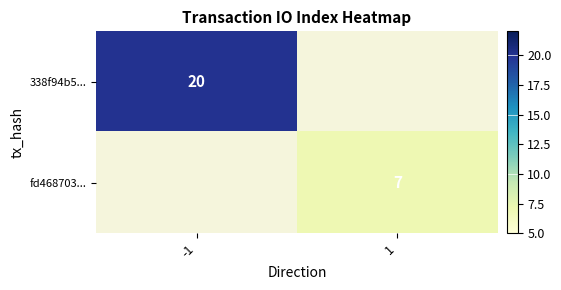

The 338f94b5... series shows 7.0 at -1. True or false?

False